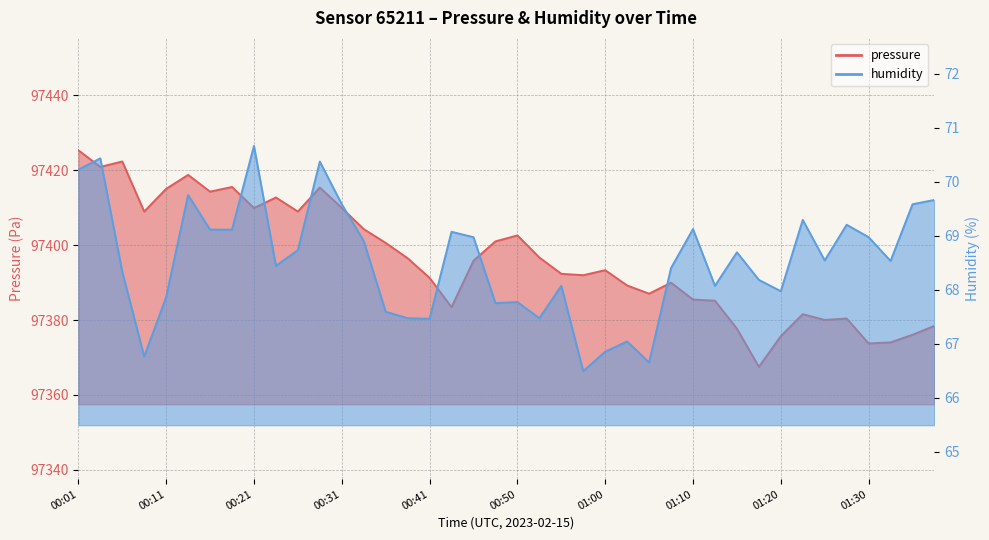

What is the label of the 28th point from the left?

01:08